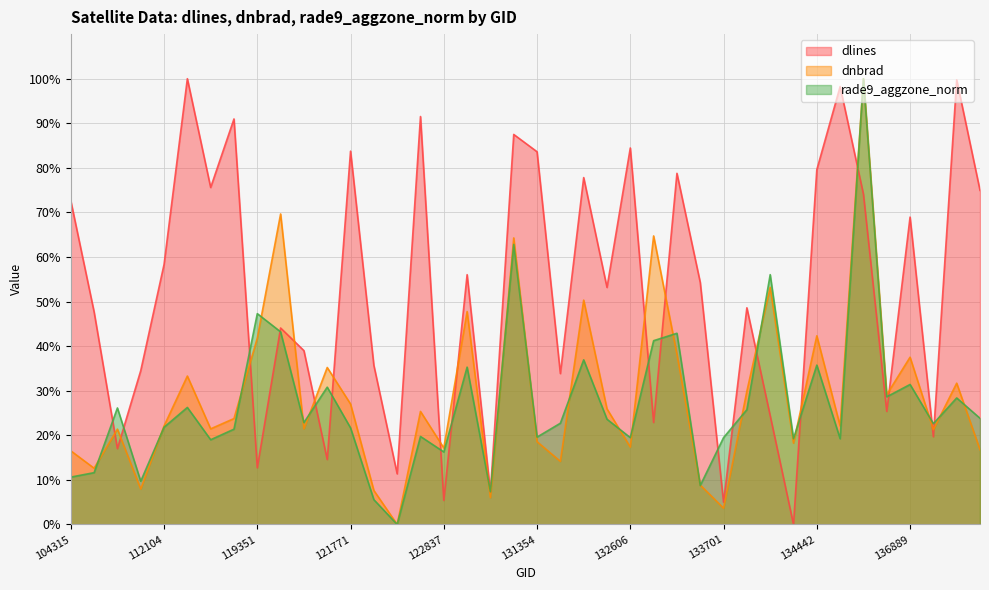

Reading right to left, extract all data points from this chart.

dlines: 74.9	99.7	19.7	69.0	25.4	74.1	98.2	79.6	0.0	24.4	48.6	5.0	54.3	78.8	22.9	84.5	53.2	77.8	33.8	83.6	87.5	7.2	56.0	5.4	91.5	11.3	35.7	83.7	14.6	39.0	44.1	12.7	91.0	75.6	100.0	58.3	34.5	17.0	47.7	72.6
dnbrad: 16.8	31.7	21.3	37.5	29.1	100.0	22.1	42.3	18.2	53.2	29.9	3.6	8.8	38.2	64.7	17.3	25.9	50.3	14.1	18.6	64.3	6.0	47.8	17.2	25.4	0.0	7.6	27.0	35.2	21.4	69.7	41.8	23.8	21.4	33.3	22.1	7.9	21.4	12.6	16.5
rade9_aggzone_norm: 23.8	28.4	22.6	31.4	28.6	100.0	19.2	35.7	19.2	56.0	25.7	19.5	8.7	42.9	41.2	19.5	23.6	36.9	22.7	19.6	62.8	7.3	35.3	16.3	19.7	0.0	5.6	21.7	30.8	22.9	43.2	47.3	21.4	19.0	26.2	21.8	9.7	26.1	11.6	10.6